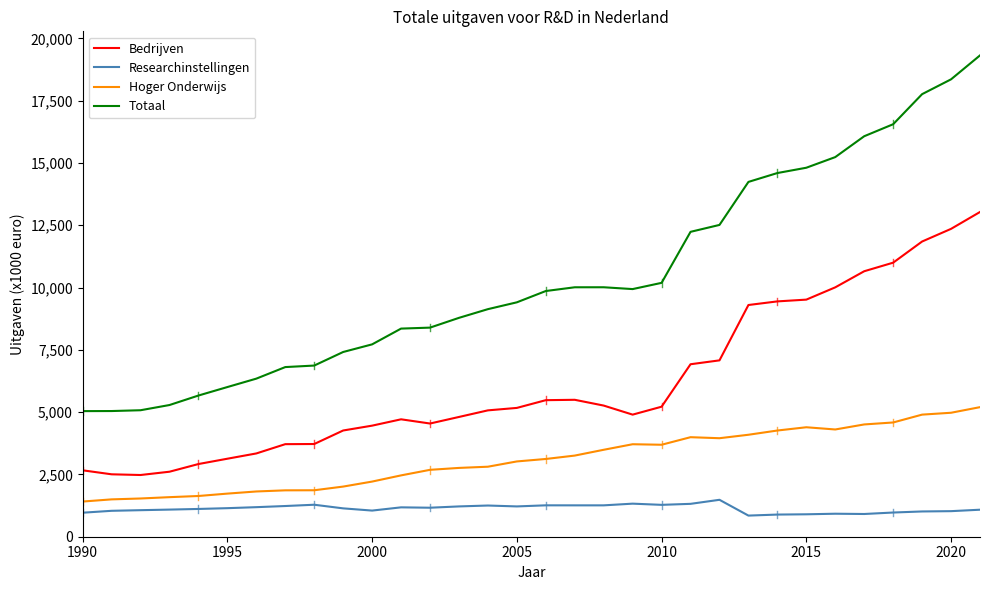

Is this an area chart (filled region under the line)?

No